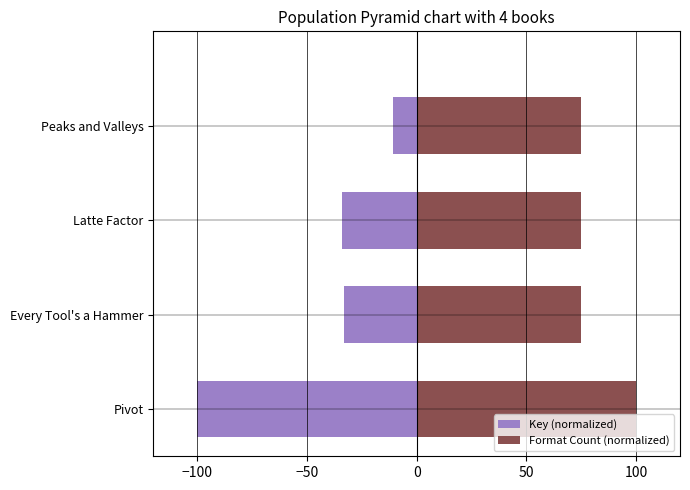

The value of Format Count (normalized) at Peaks and Valleys is 115.5. True or false?

False